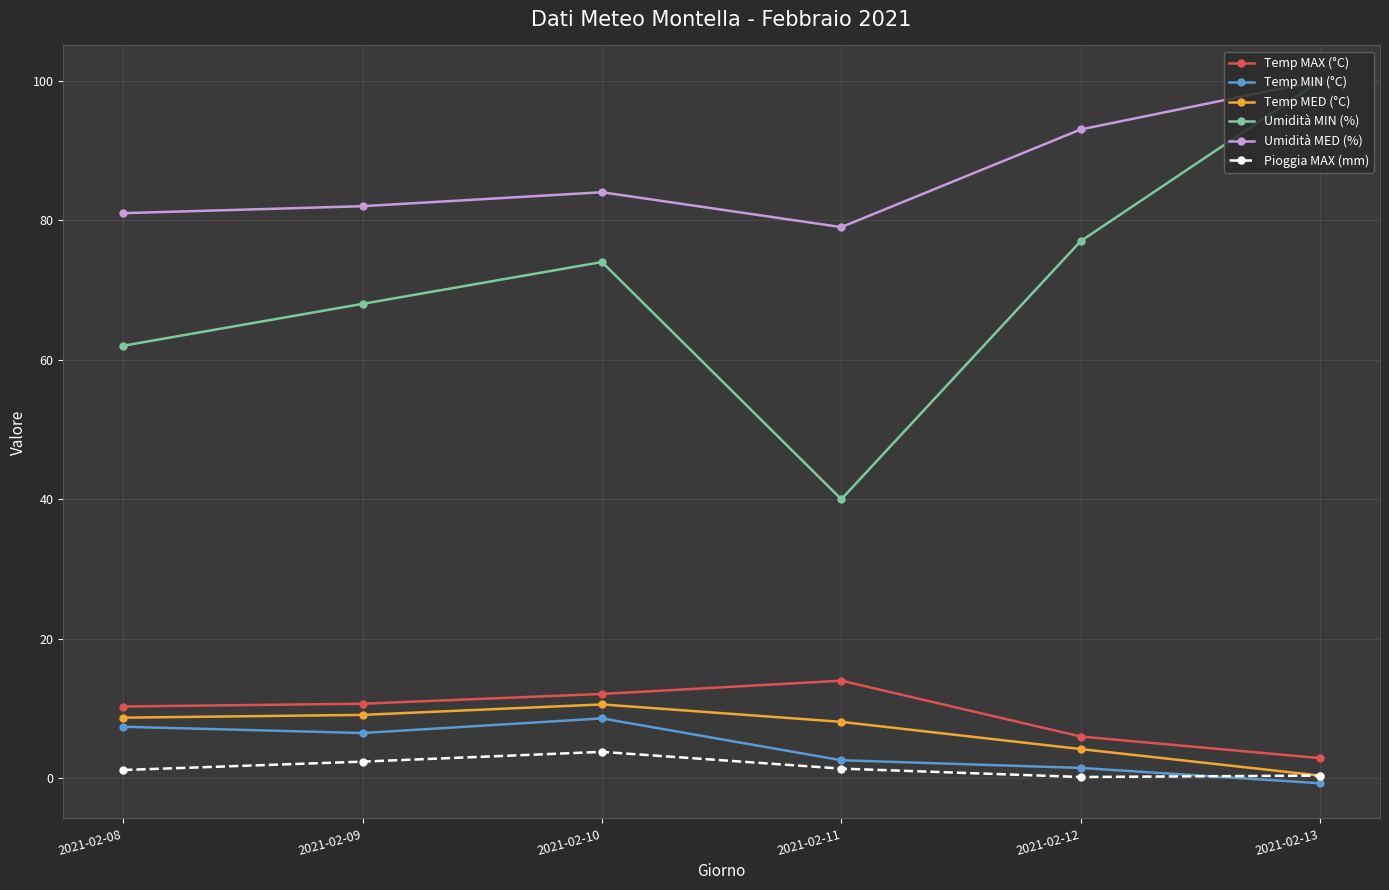

At how many categories does at least one series exceed 52?

6